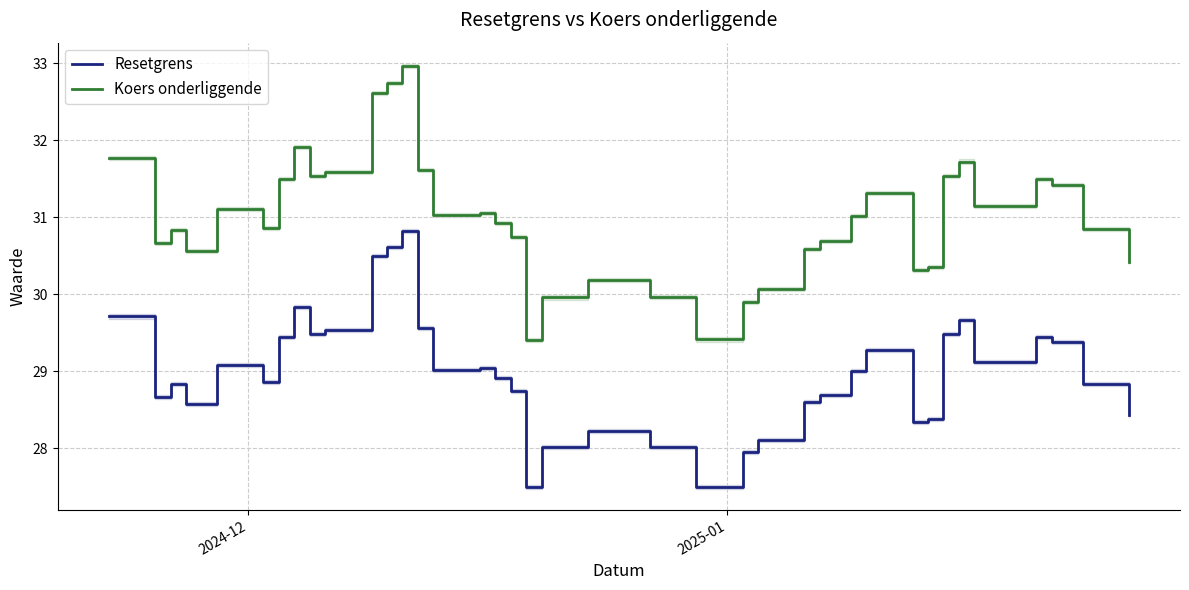

What is the highest value of the Resetgrens series?

30.8